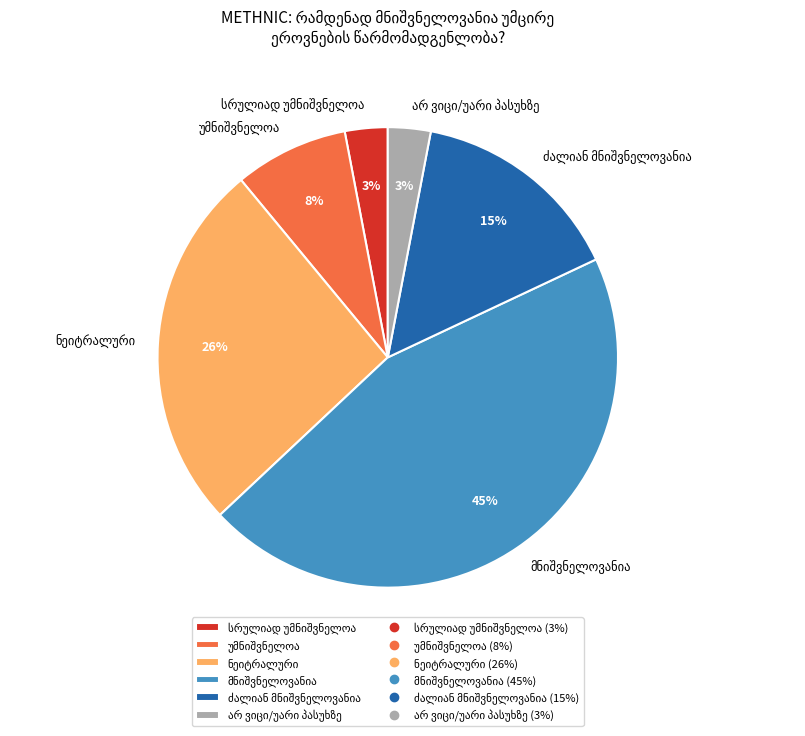

To the nearest percent, what is the difference between the largest and smallest slice percentages?

42%